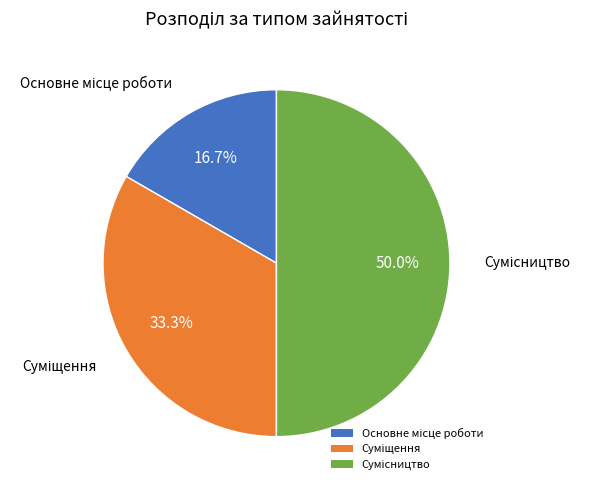

To the nearest percent, what is the difference between the largest and smallest slice percentages?

33%